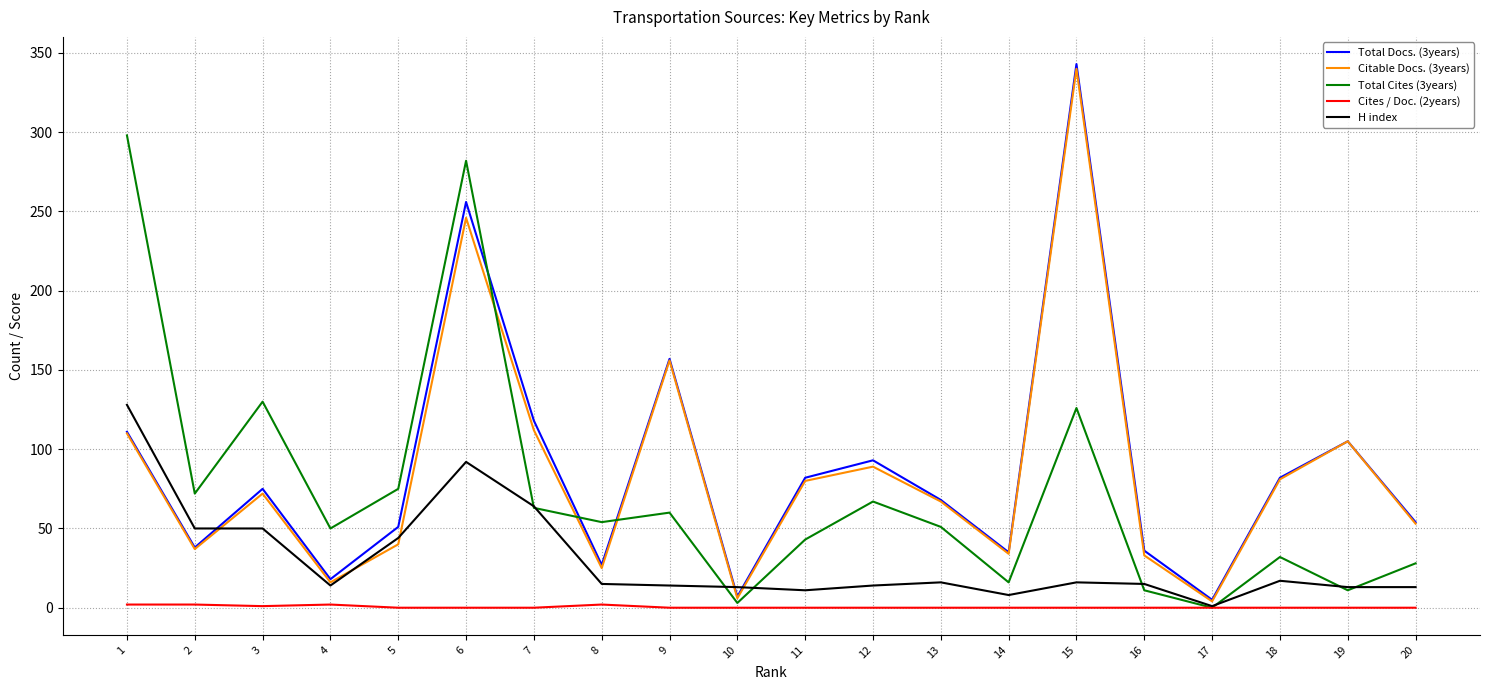

At which category is the sum across all series the highest?

6